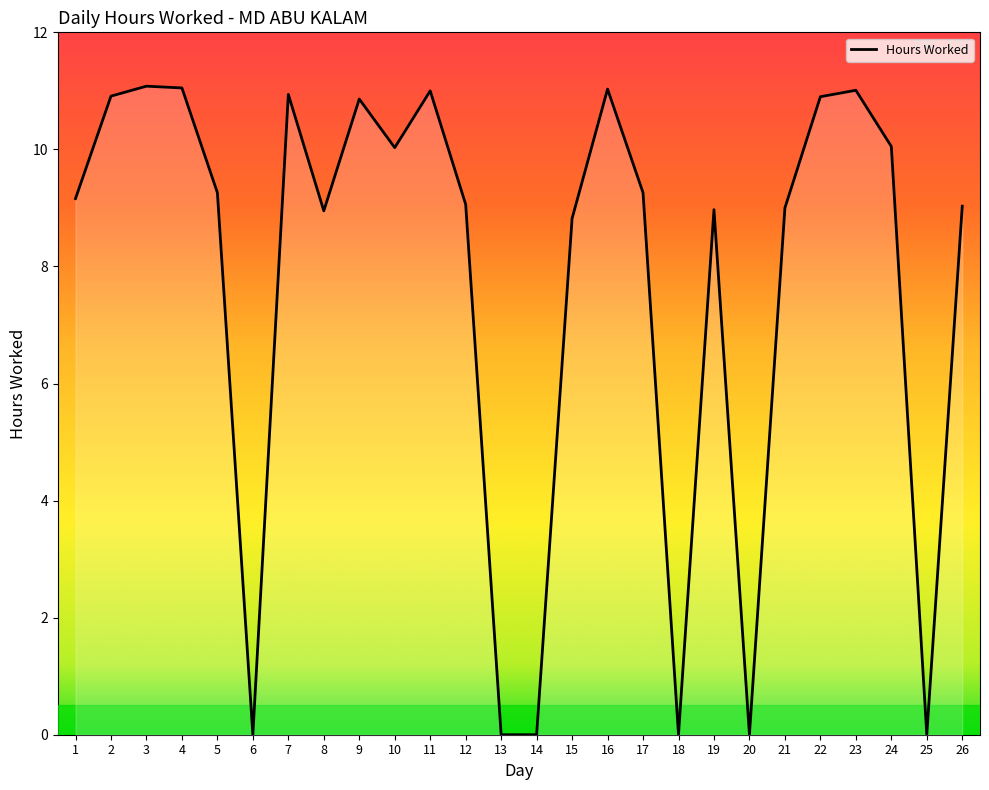

What value does the data have at 2?

10.9